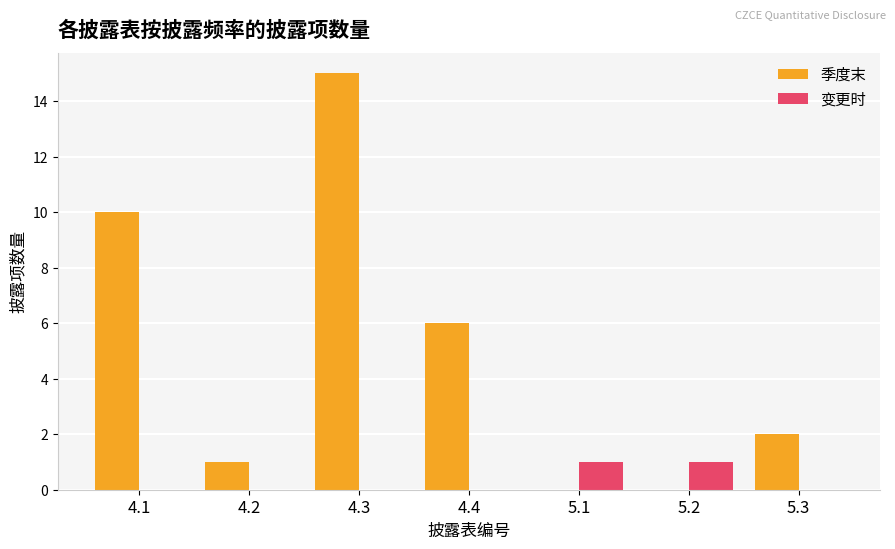

How many distinct data groups are displayed?

2